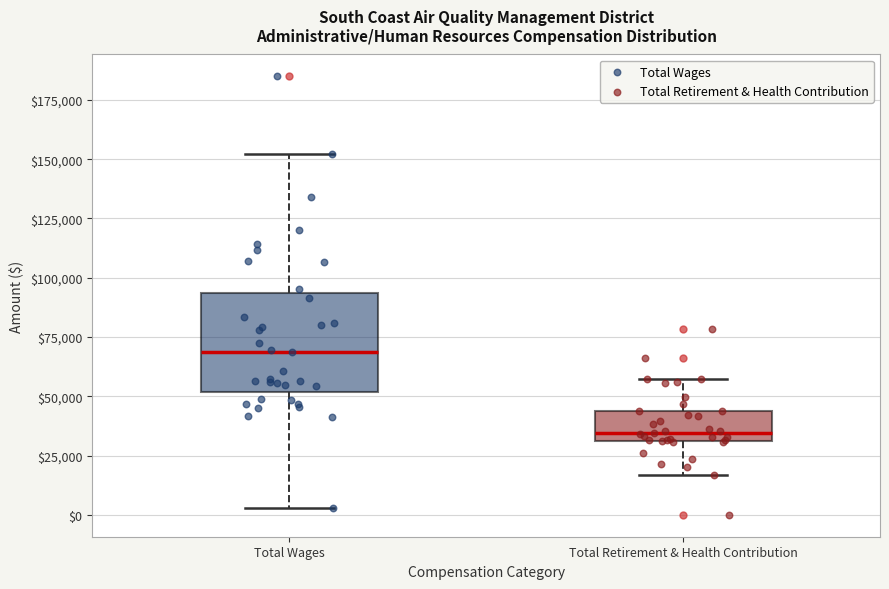

Reading left to right, transcribe this box plot: for each box, give where its median line is, the range the box spans, and where its two whiskers end, as read against the y-axis. The values are not printed on the chart, so give them approximately, as read against the axis.

Total Wages: median 70000, box 50000 to 95000, whiskers 5000 to 150000
Total Retirement & Health Contribution: median 35000, box 30000 to 45000, whiskers 15000 to 55000